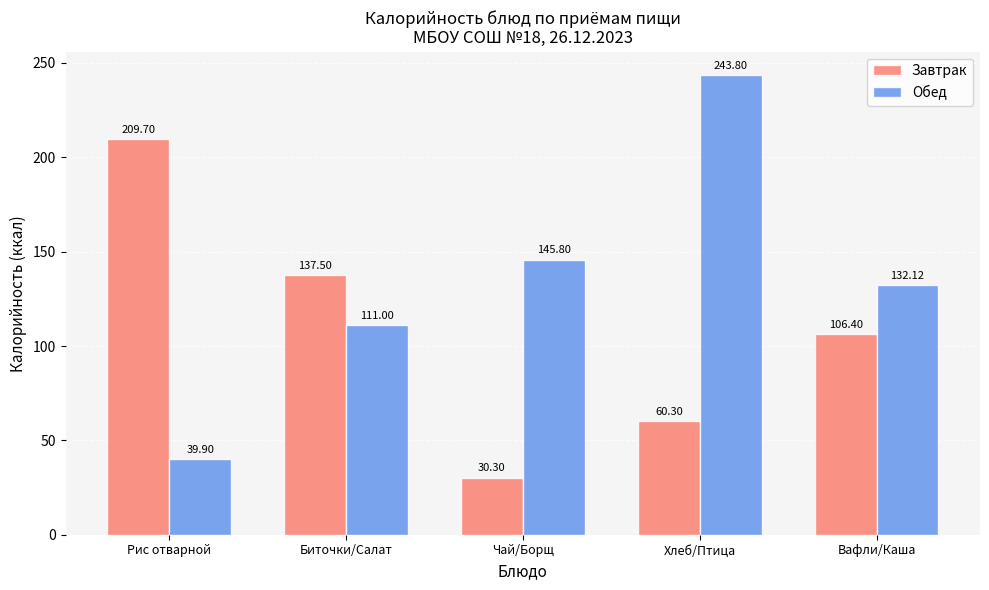

Which series has the widest spread of values?

Обед